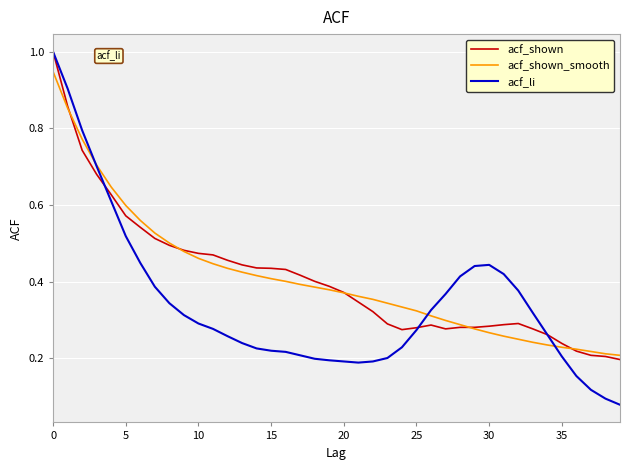

What is the maximum value shown in the chart?

1.0